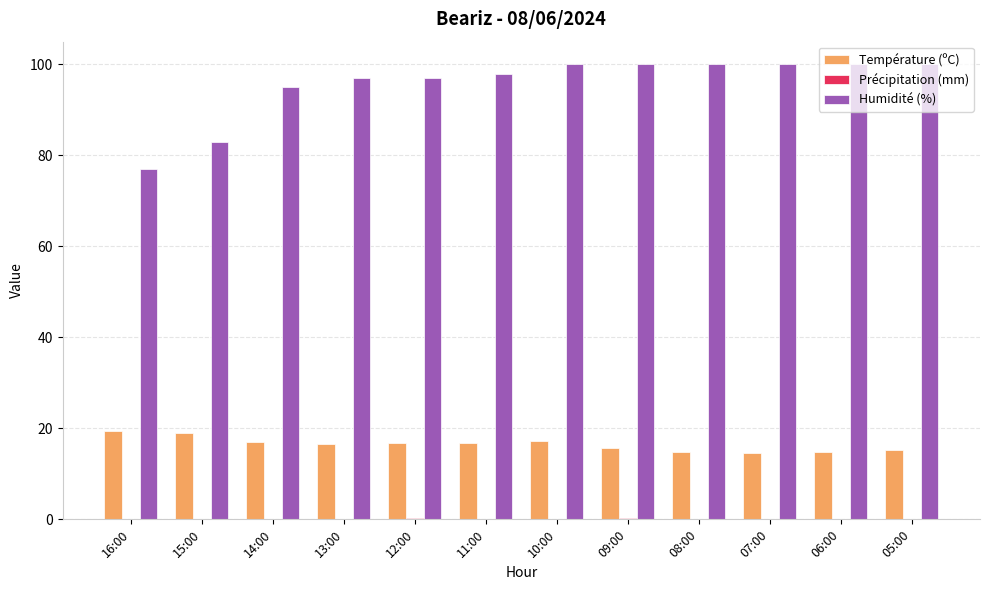

What is the difference between the Humidité (%) values at 12:00 and 10:00?

3.0